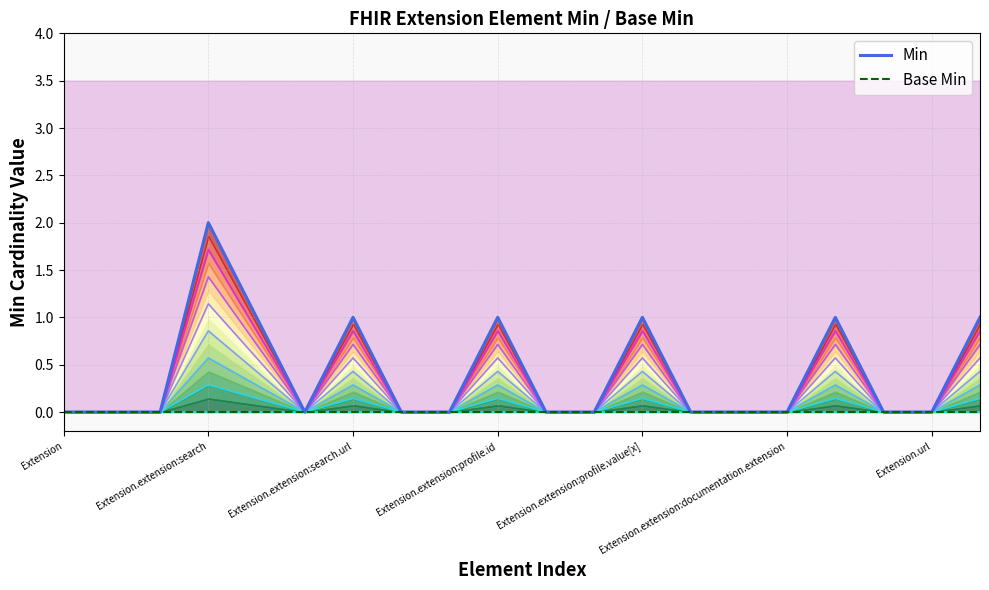

Rank the series at 8 from lowest to highest value.

Min, Base Min